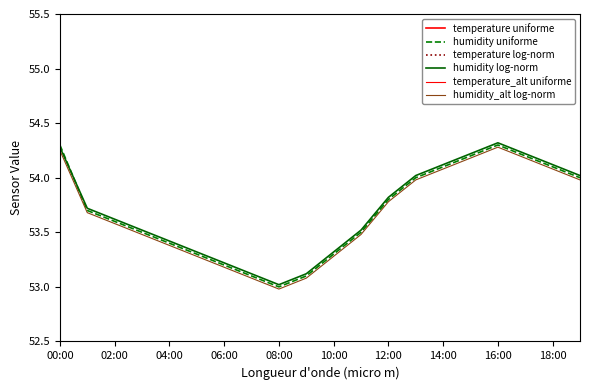

True or false: humidity log-norm and temperature_alt uniforme intersect in this chart.

False